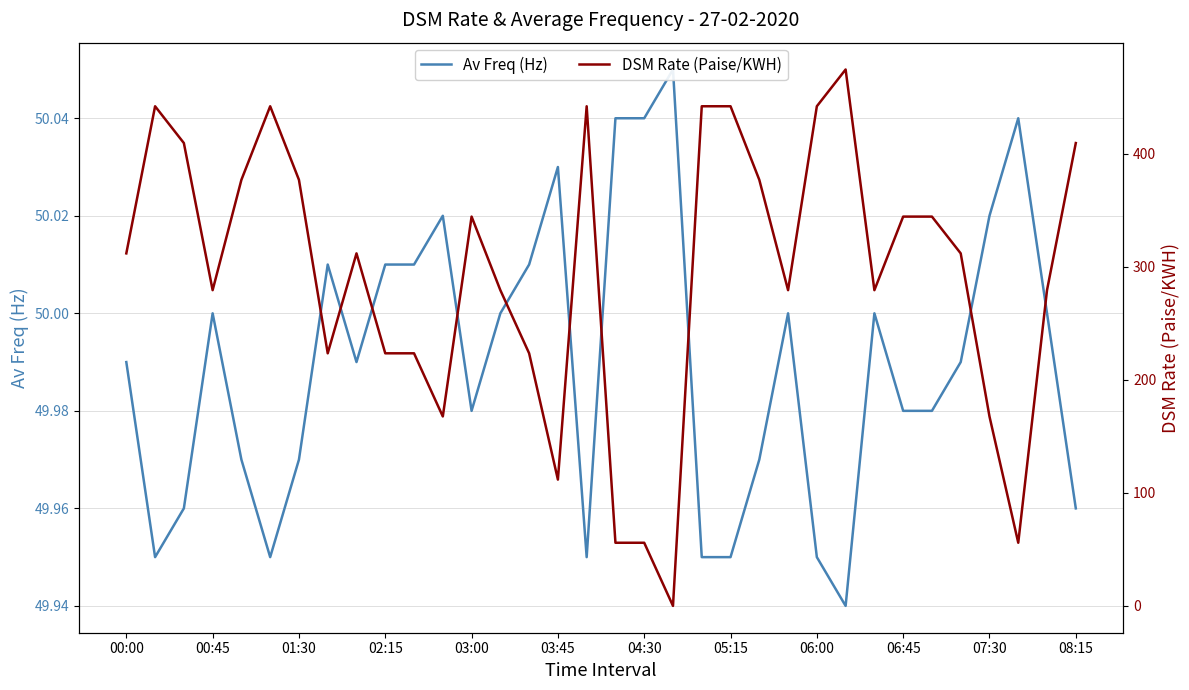

How many interior local peaks does the DSM Rate (Paise/KWH) series have?

6